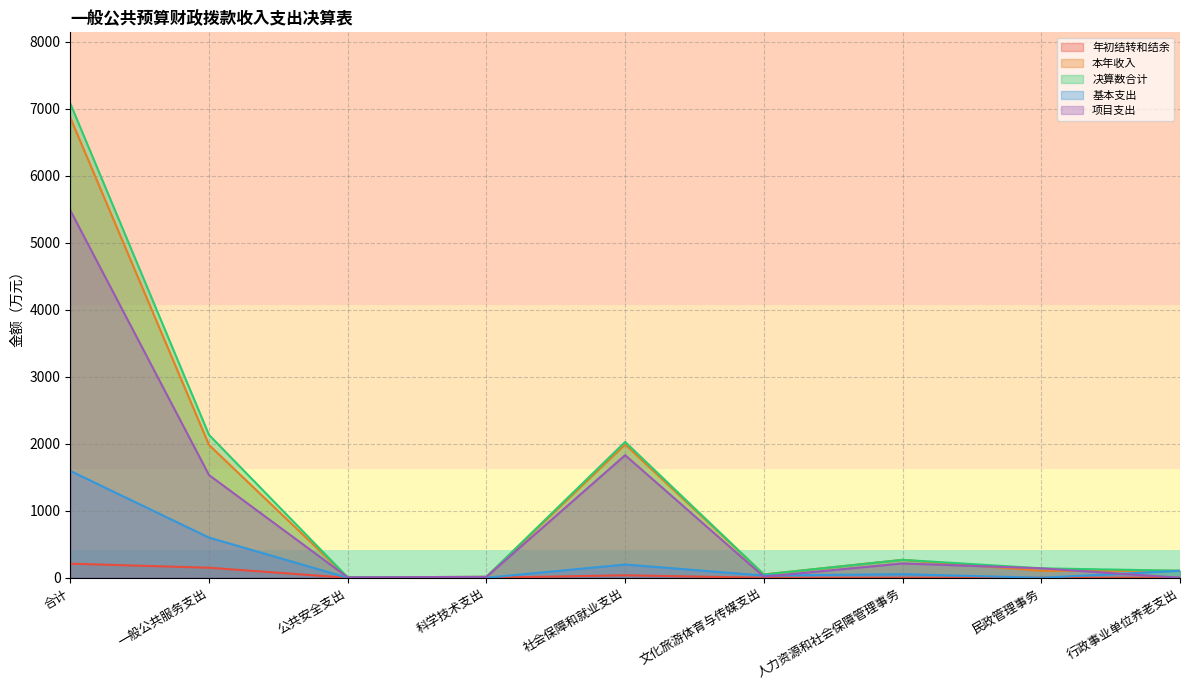

What is the difference between the 本年收入 values at 一般公共服务支出 and 人力资源和社会保障管理事务?

1715.7